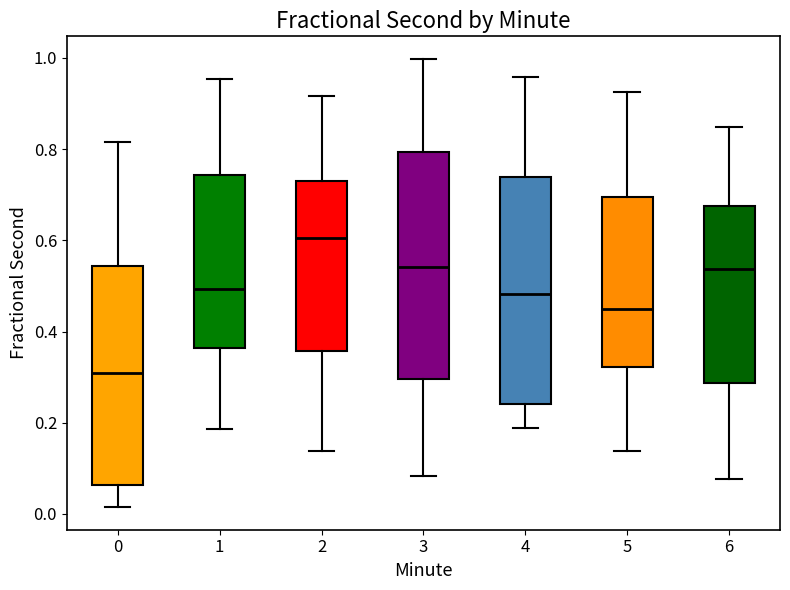

Where does the upper whisker of the box at x = 2 end on the y-axis? The values are not printed on the chart, so give them approximately, as read against the axis.

0.92